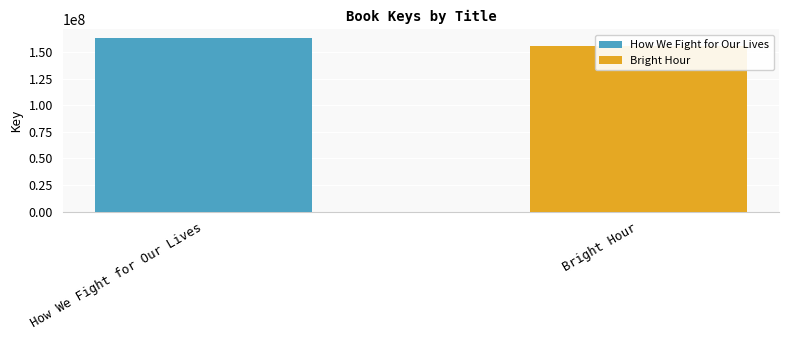

Is it true that the value at Bright Hour is 251360088?

False